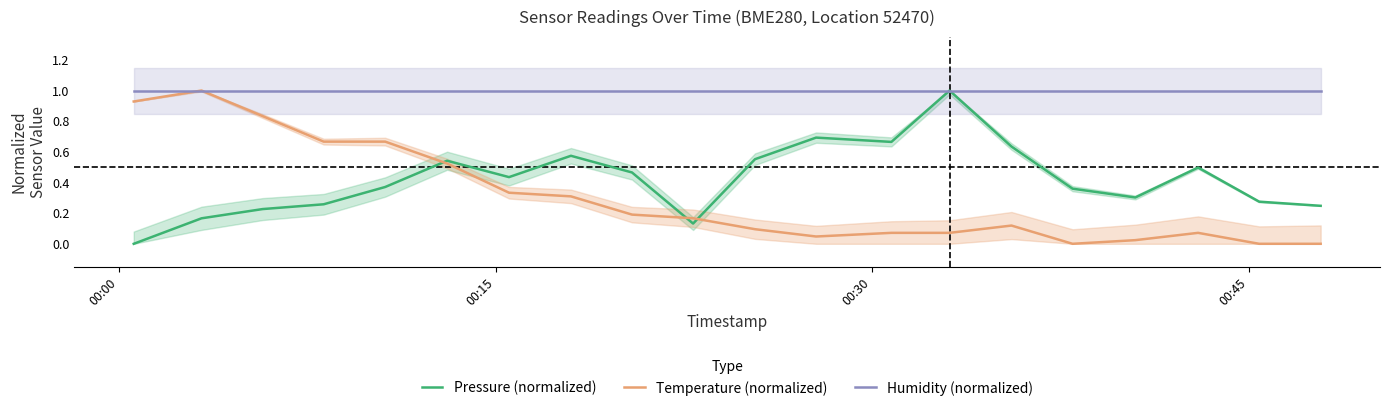

True or false: Humidity (normalized) and Pressure (normalized) cross at least once.

False